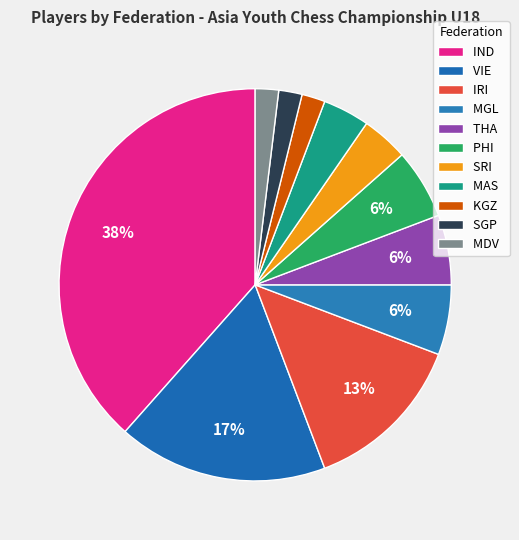

How many slices are in this pie chart?

11